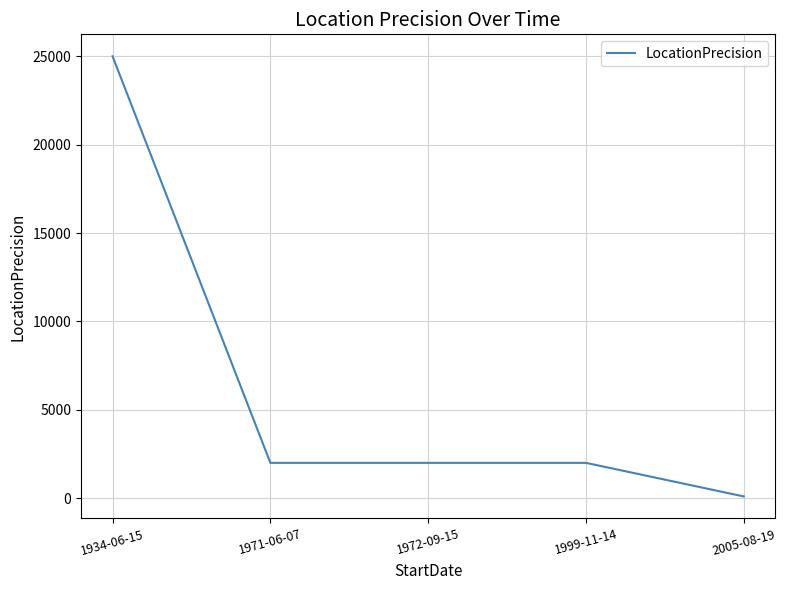

Reading right to left, transcribe all the data shown in this chart.

100	2000	2000	2000	25000